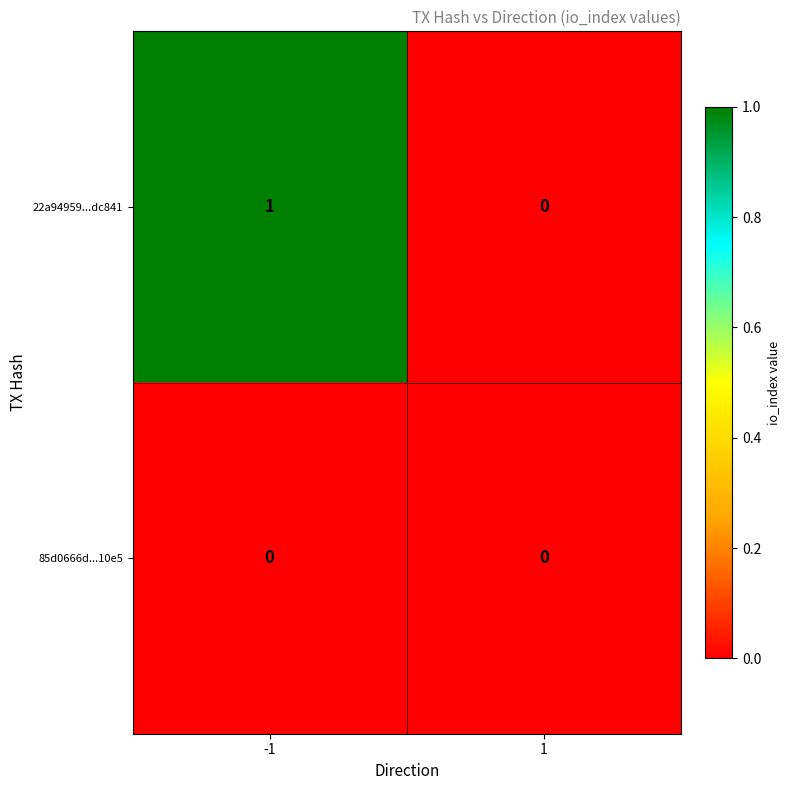

The value of 22a94959...dc841 at 1 is 1. True or false?

False